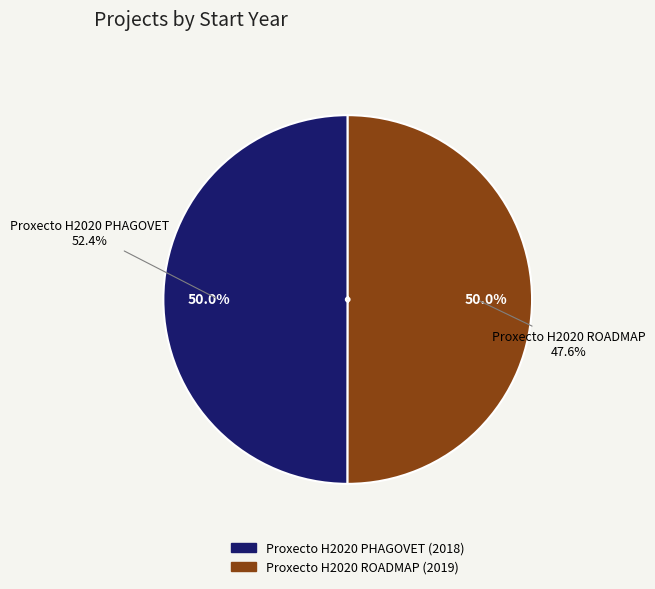

How much of the chart is everything except Proxecto H2020 ROADMAP?

50.0%